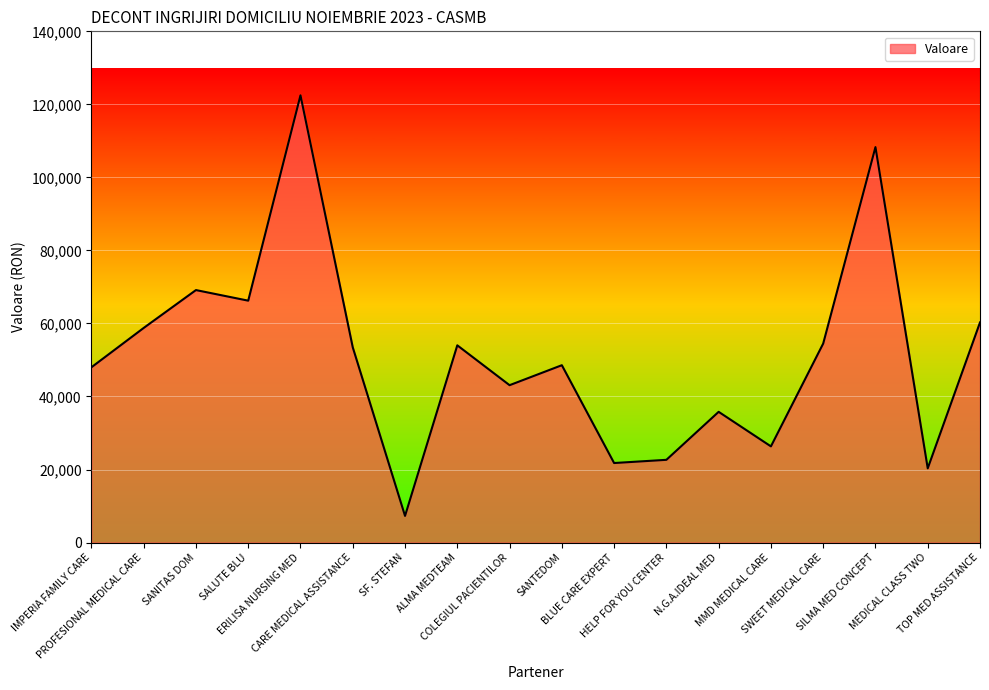

What is the smallest value displayed?

7296.0